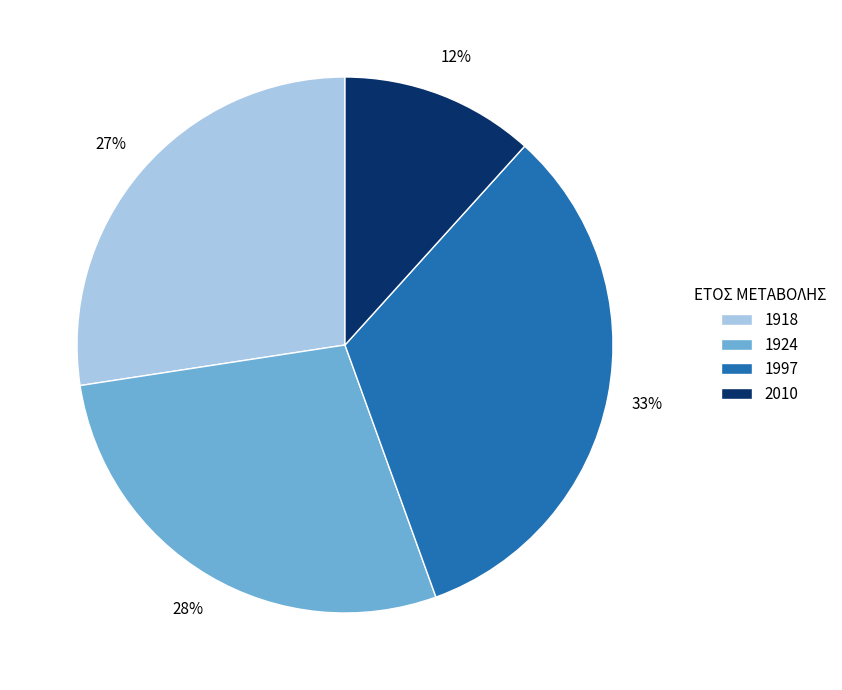

Rank the categories by value from highest to lowest.

1997, 1924, 1918, 2010